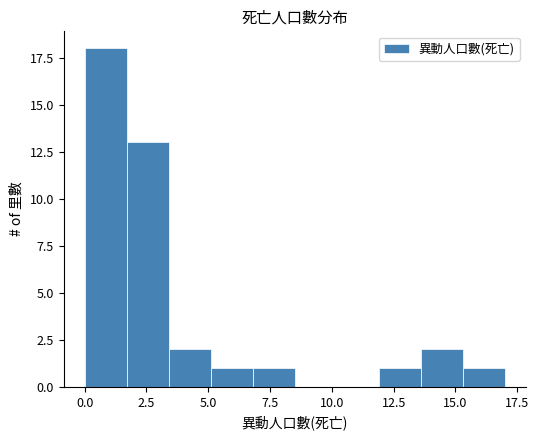

Around what value on the x-axis is the tallest bar? Give the approximate position of its centre, as read against the axis.

1.0